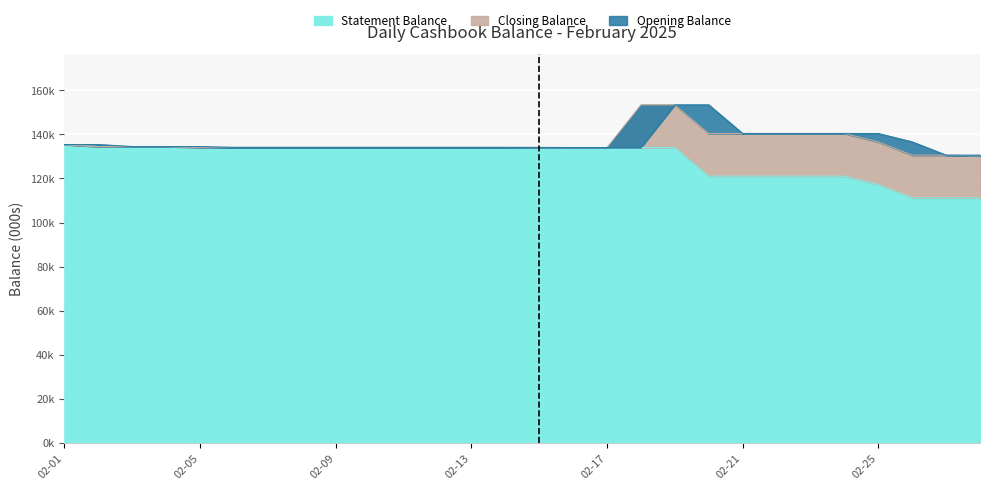

At which category is the sum across all series the highest?

02-19